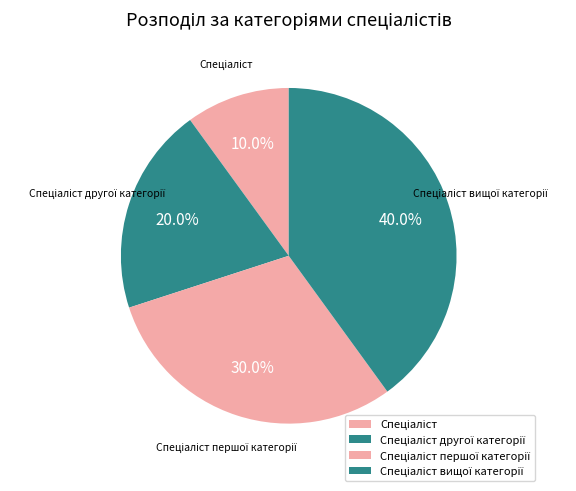

What portion of the pie excludes Спеціаліст вищої категорії?

60.0%